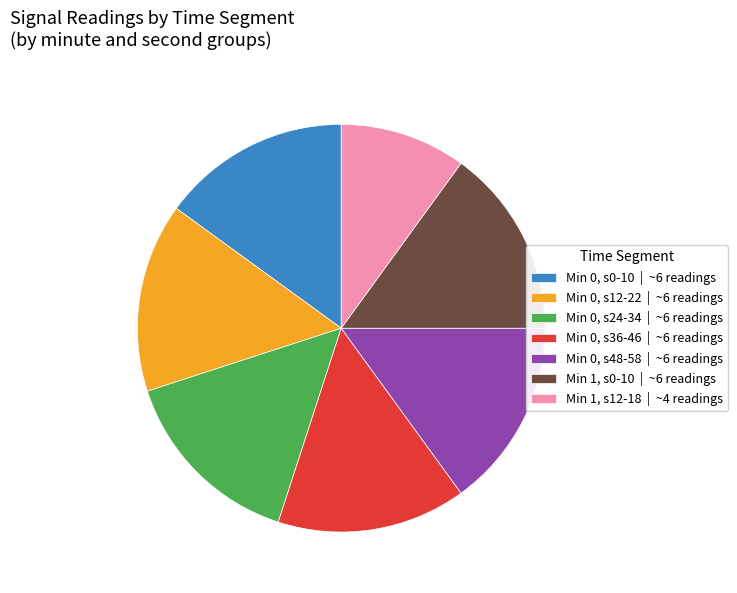

Is there any slice that represents more than half of the pie?

No